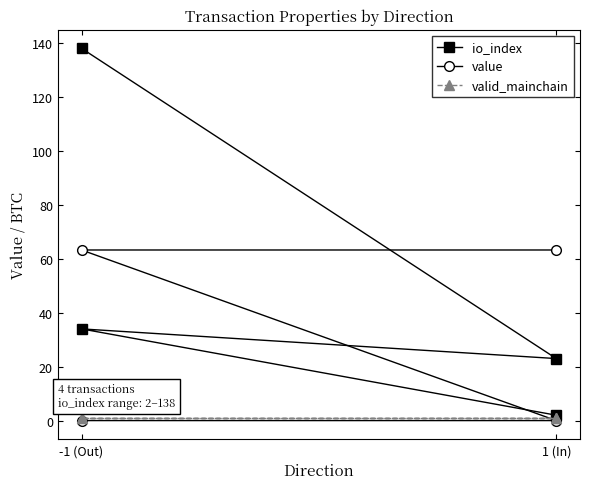

Reading right to left, list all the values displayed in this chart.

io_index: 2.0	34.0	23.0	138.0
value: 63.3	63.3	0.0	0.0
valid_mainchain: 1.0	1.0	1.0	1.0